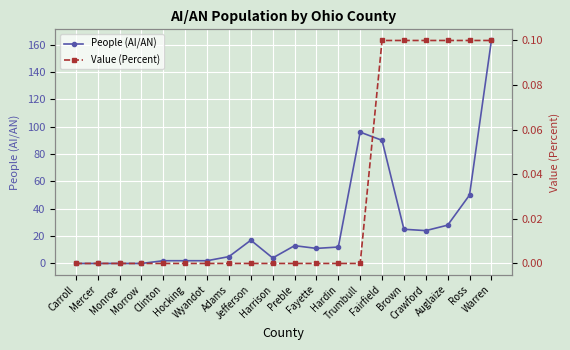

Reading left to right, transcribe all the data shown in this chart.

People (AI/AN): 0.0	0.0	0.0	0.0	2.0	2.0	2.0	5.0	17.0	4.0	13.0	11.0	12.0	96.0	90.0	25.0	24.0	28.0	50.0	163.0
Value (Percent): 0.0	0.0	0.0	0.0	0.0	0.0	0.0	0.0	0.0	0.0	0.0	0.0	0.0	0.0	0.1	0.1	0.1	0.1	0.1	0.1